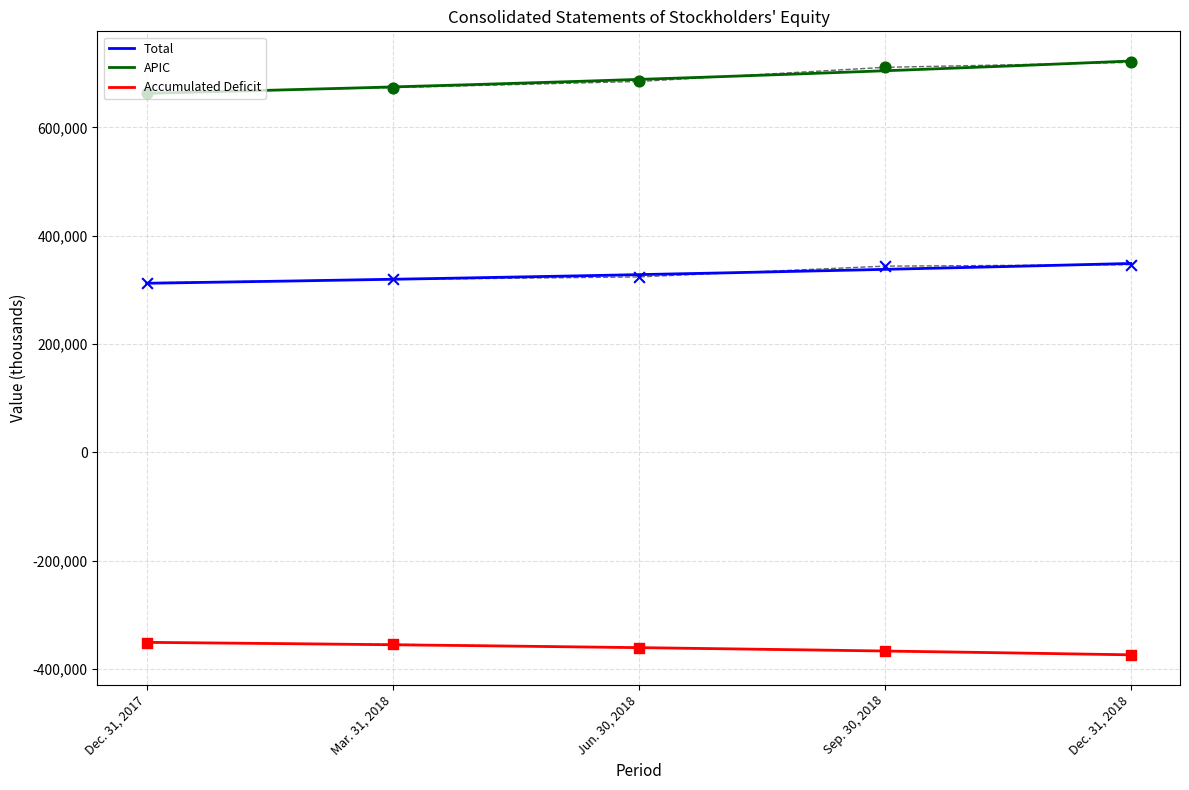

Which series reaches the minimum Y coordinate?

Accumulated Deficit